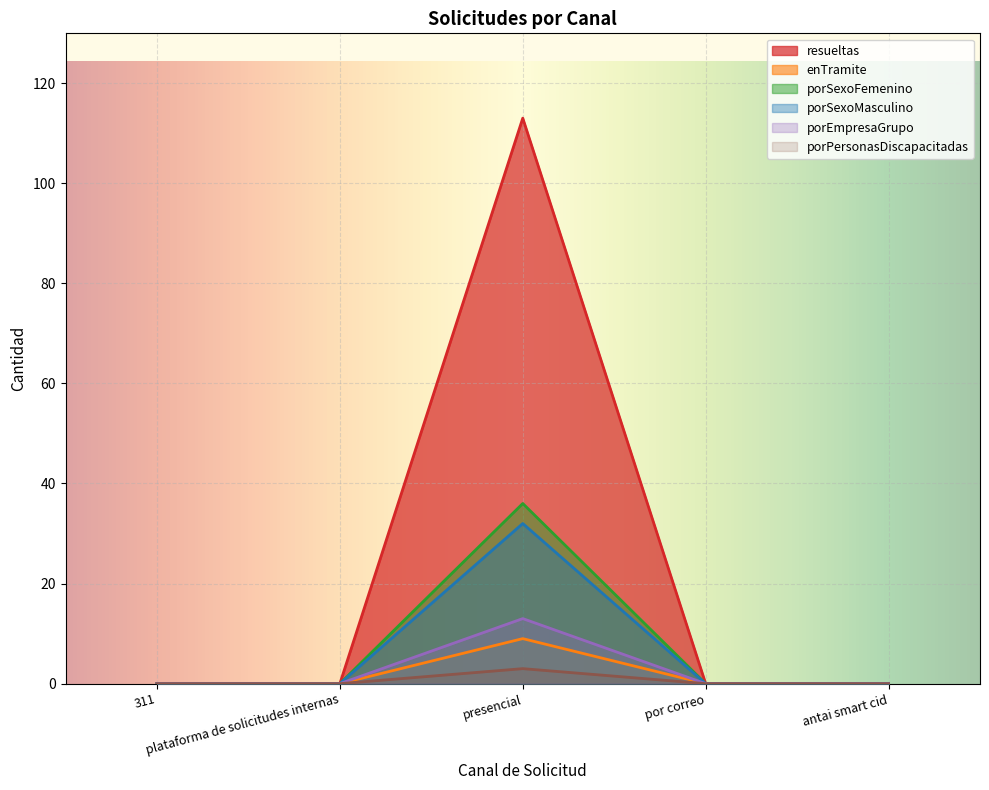

Which series has the largest range (max minus min)?

resueltas